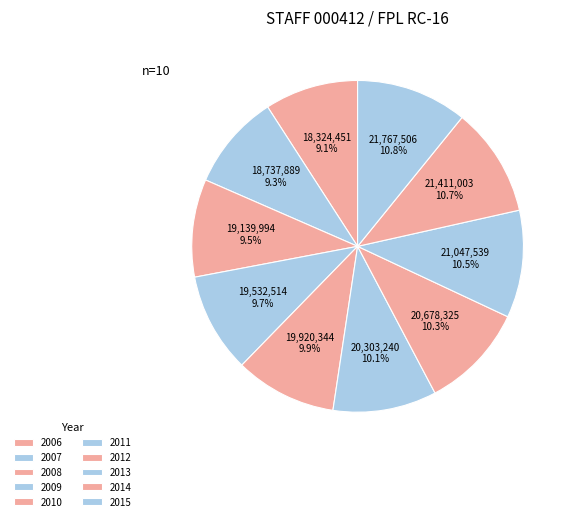

To the nearest percent, what portion does 2012 represent?

10%